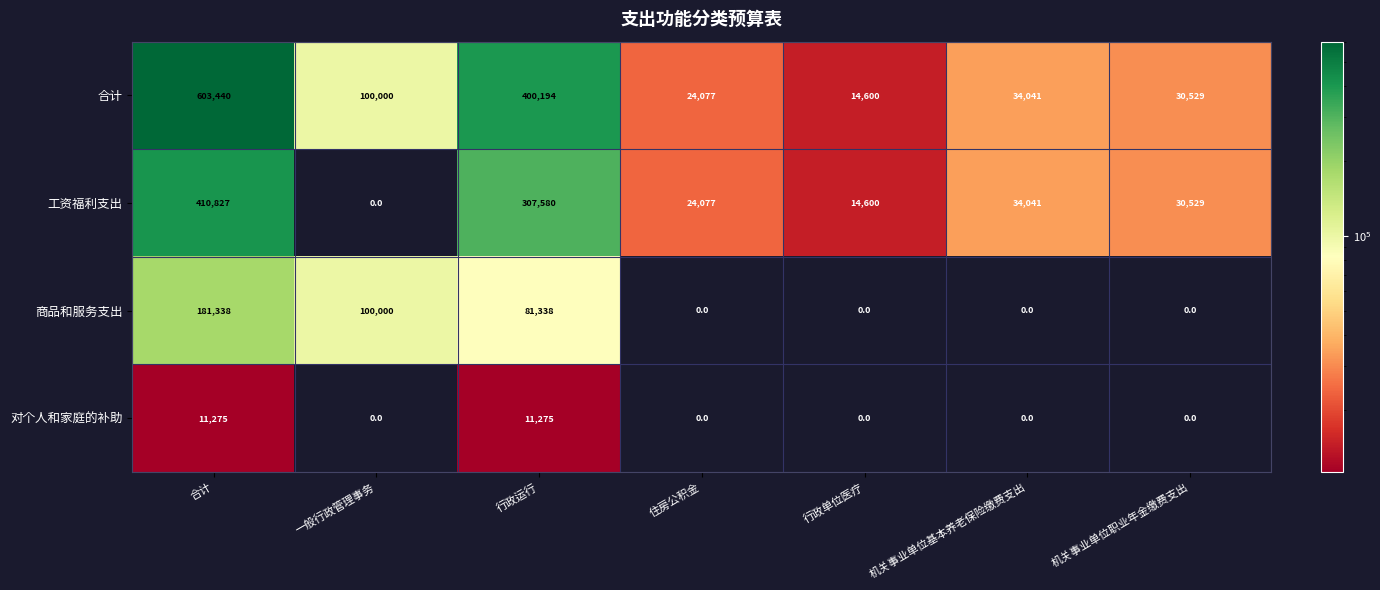

Which series has the largest range (max minus min)?

合计